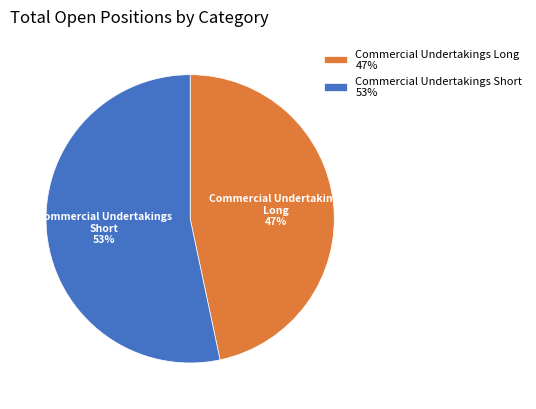

What is the ratio of the value at Commercial Undertakings Long 47% to the value at Commercial Undertakings Short 53%?

0.9